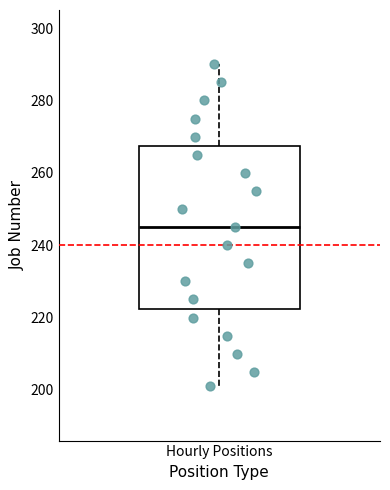

Transcribe this box plot: give where the median line is, the range the box spans, and where the two whiskers end, as read against the y-axis. The values are not printed on the chart, so give them approximately, as read against the axis.

median 246, box 222 to 268, whiskers 202 to 290